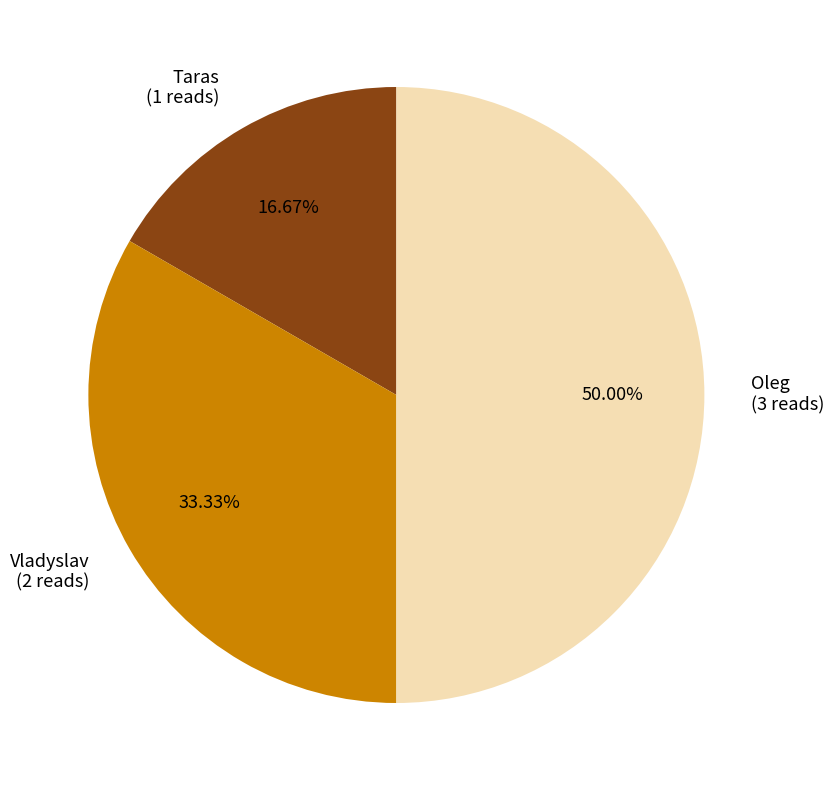

Does Taras represent more than half of the total?

No